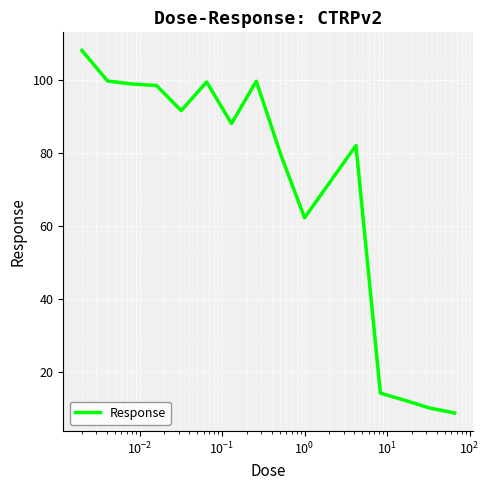

What is the minimum value shown in the chart?

8.9